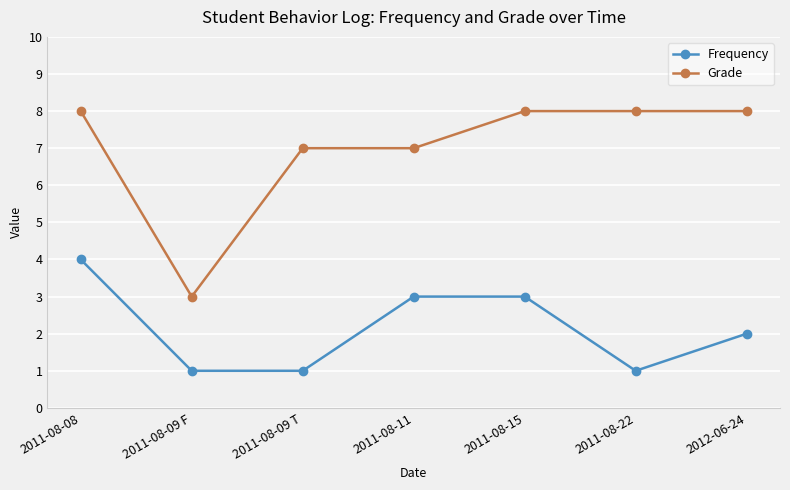

What is the sum of the Frequency values at 2011-08-08 and 2011-08-09 F?

5